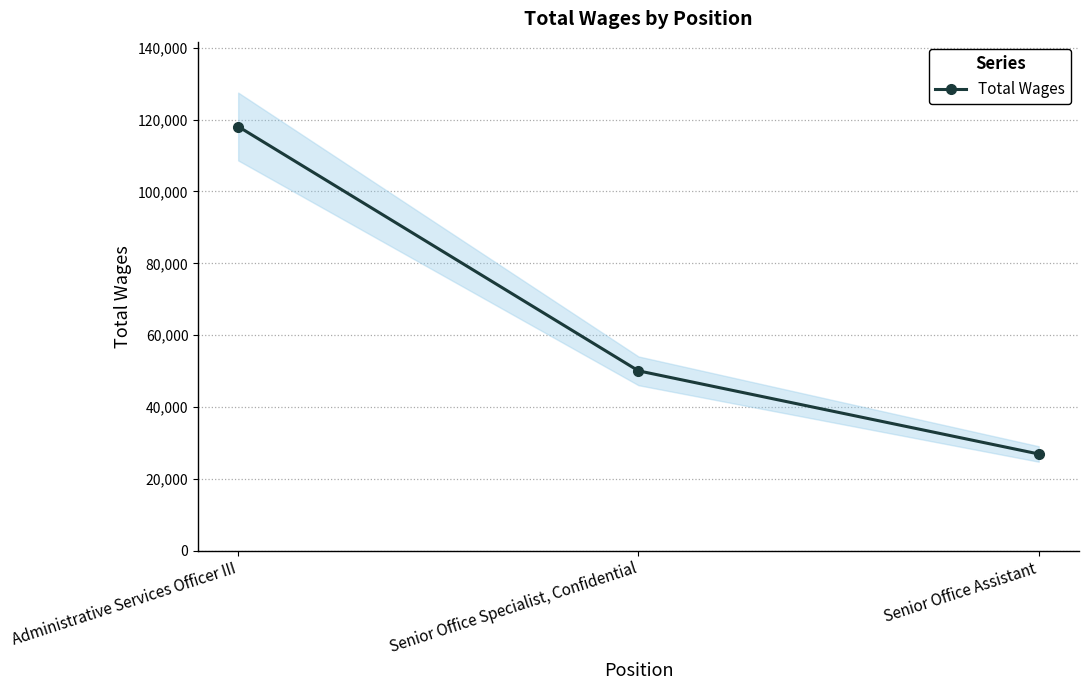

Reading left to right, what are all the values shown in this chart?

Administrative Services Officer III=118092	Senior Office Specialist, Confidential=50069	Senior Office Assistant=26922